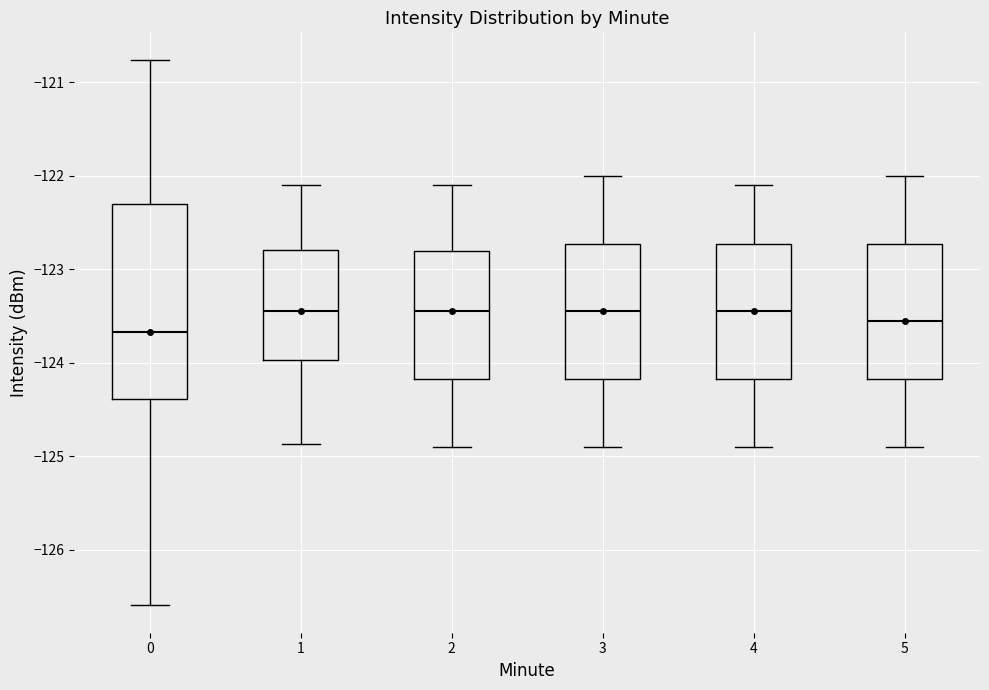

Comparing the boxes themselves (not the whiskers), which one is the tallest?

0